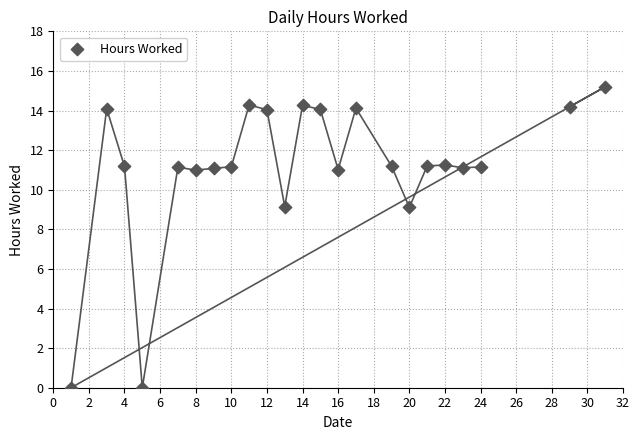

What is the range of X values (max minus min)?

30.0